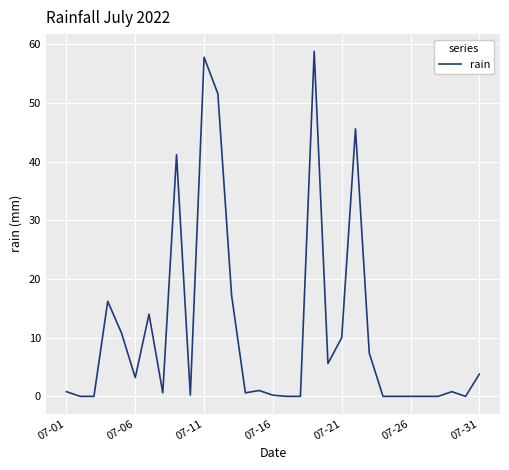

What is the difference between the maximum and minimum values?

58.8